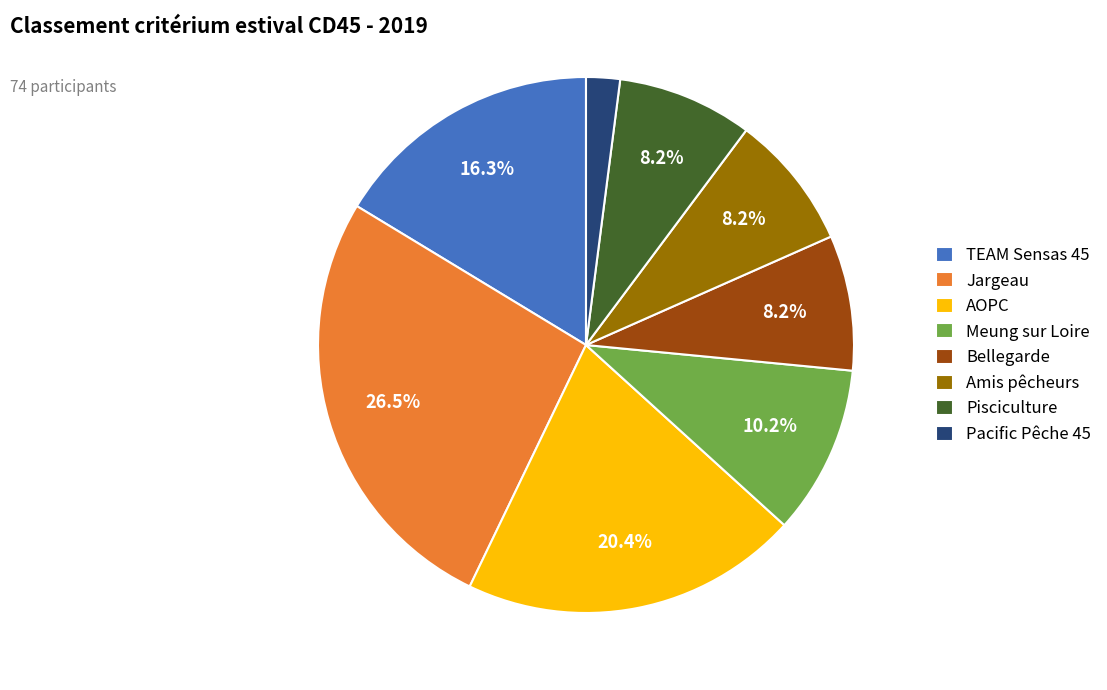

To the nearest percent, what portion does Pacific Pêche 45 represent?

2%